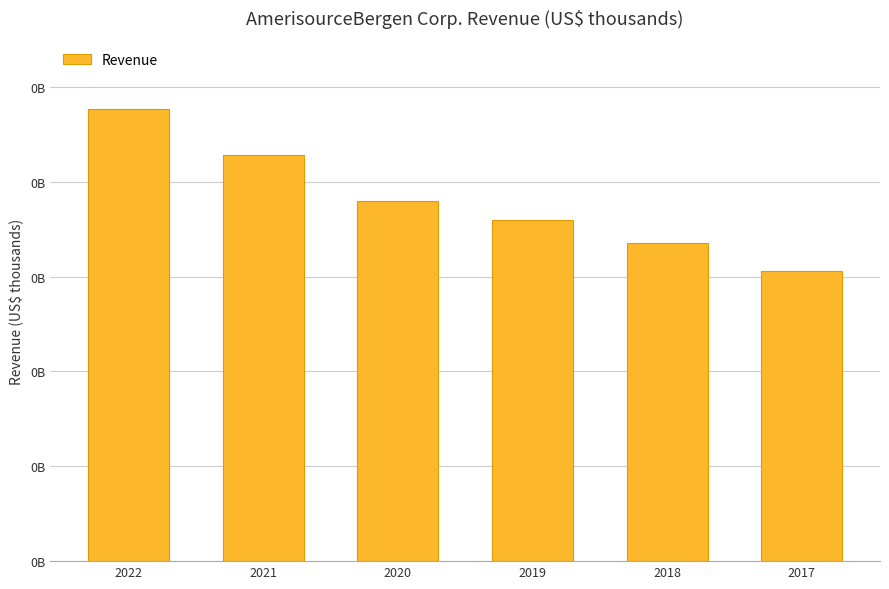

Is it true that the value at 2020 is 81611398?

False